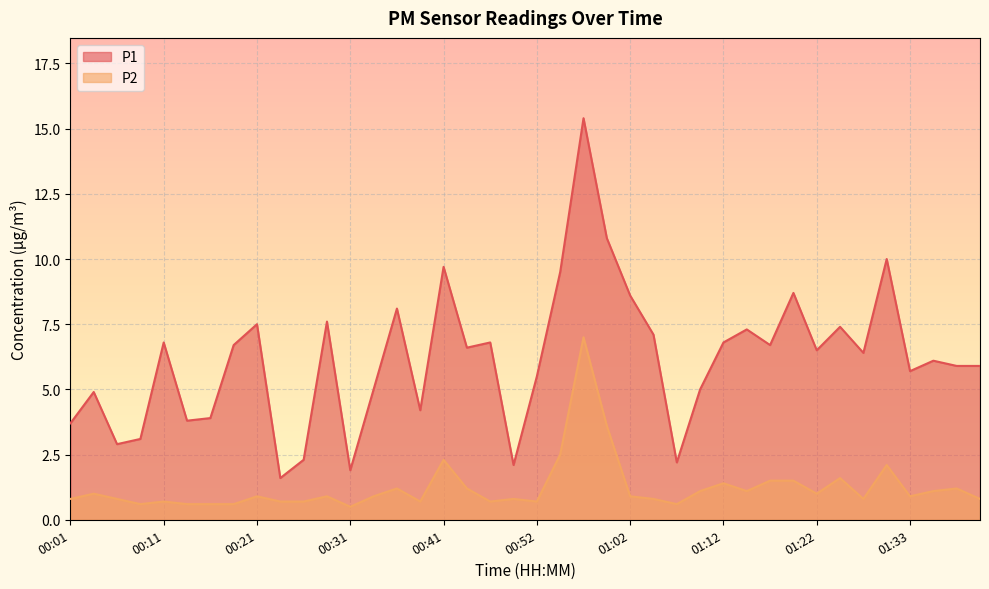

What is the lowest value of the P1 series?

1.6